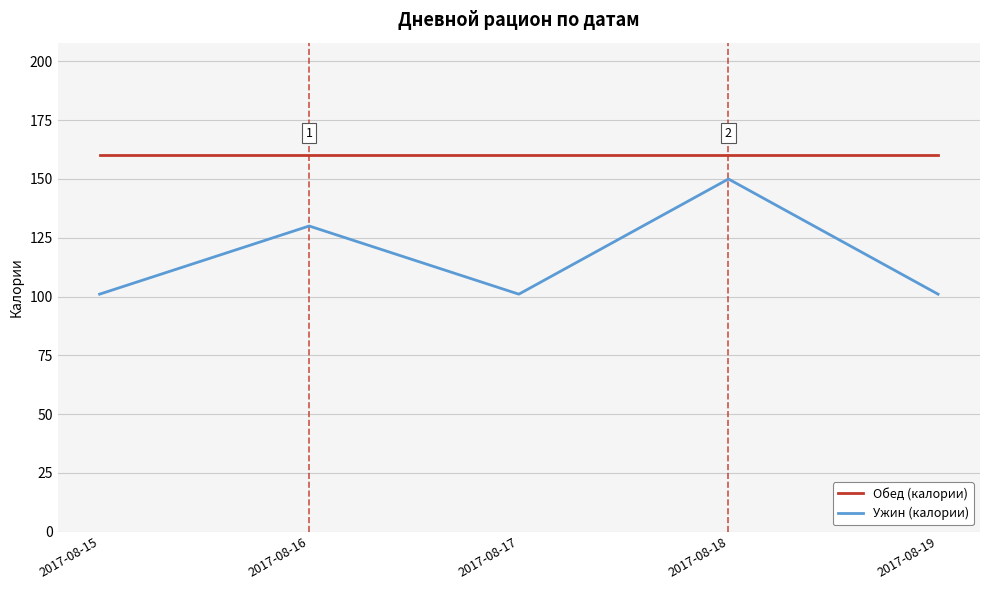

What is the minimum value for Ужин (калории)?

101